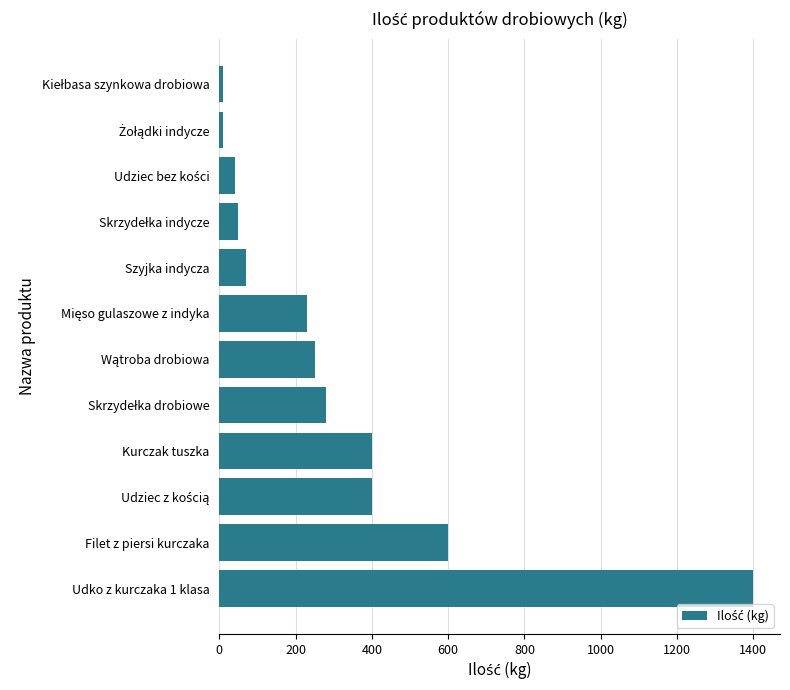

The value at Kurczak tuszka is 209. True or false?

False